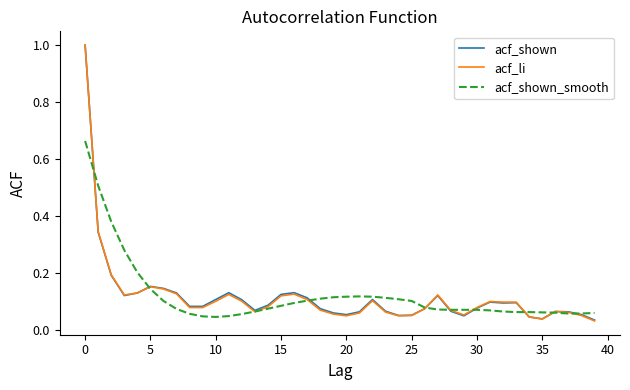

What is the greatest value displayed?

1.0